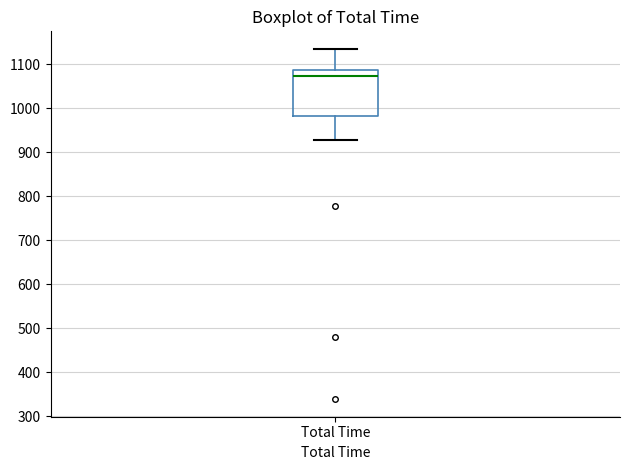

Transcribe this box plot: give where the median line is, the range the box spans, and where the two whiskers end, as read against the y-axis. The values are not printed on the chart, so give them approximately, as read against the axis.

median 1070, box 980 to 1090, whiskers 930 to 1130